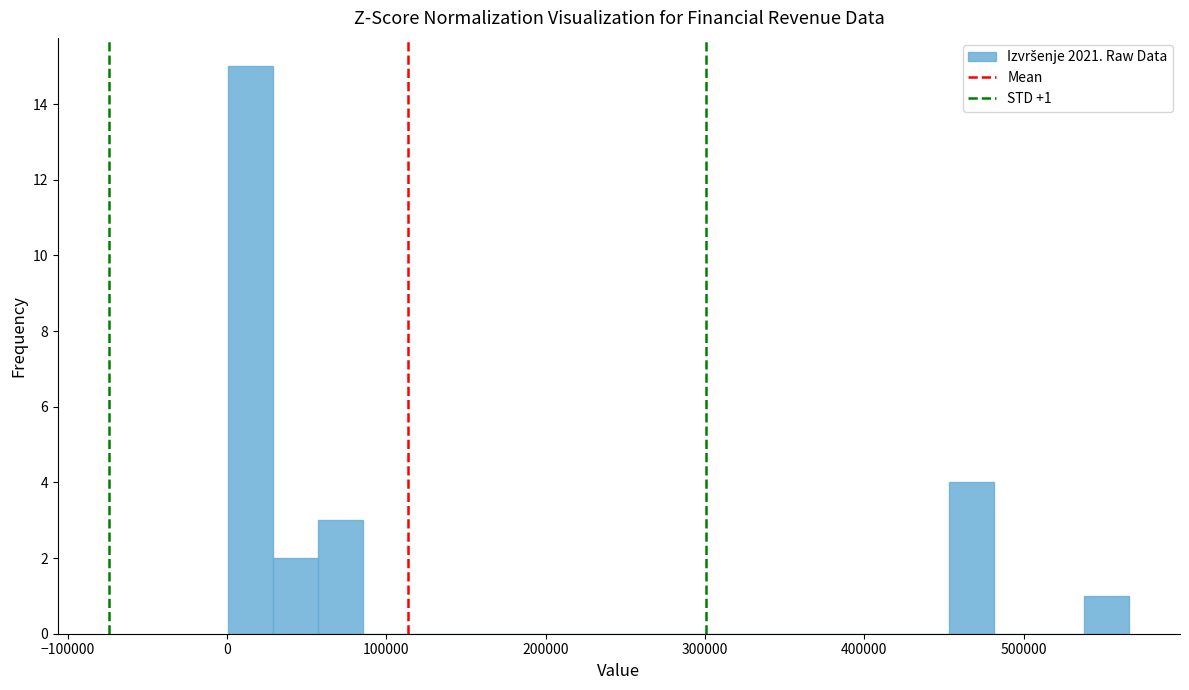

Around what value on the x-axis is the tallest bar? Give the approximate position of its centre, as read against the axis.

10000